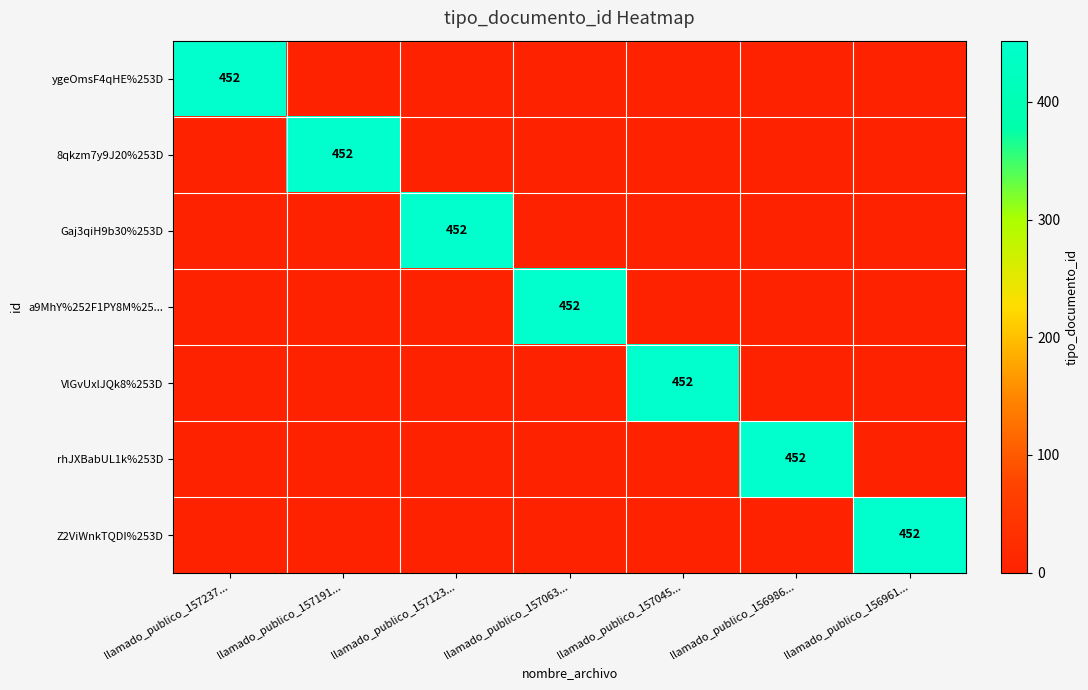

List the labels in order of Z2ViWnkTQDI%253D value, smallest first.

llamado_publico_157237..., llamado_publico_157191..., llamado_publico_157123..., llamado_publico_157063..., llamado_publico_157045..., llamado_publico_156986..., llamado_publico_156961...